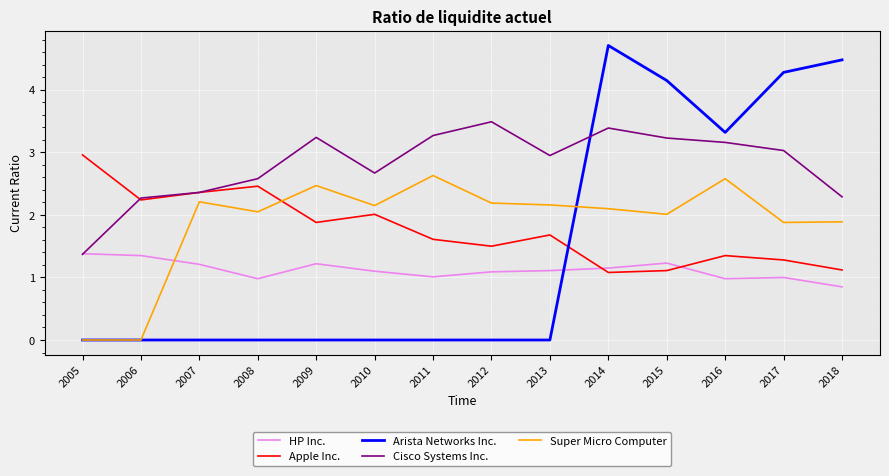

Between 2012 and 2018, which series saw the biggest shift?

Arista Networks Inc.